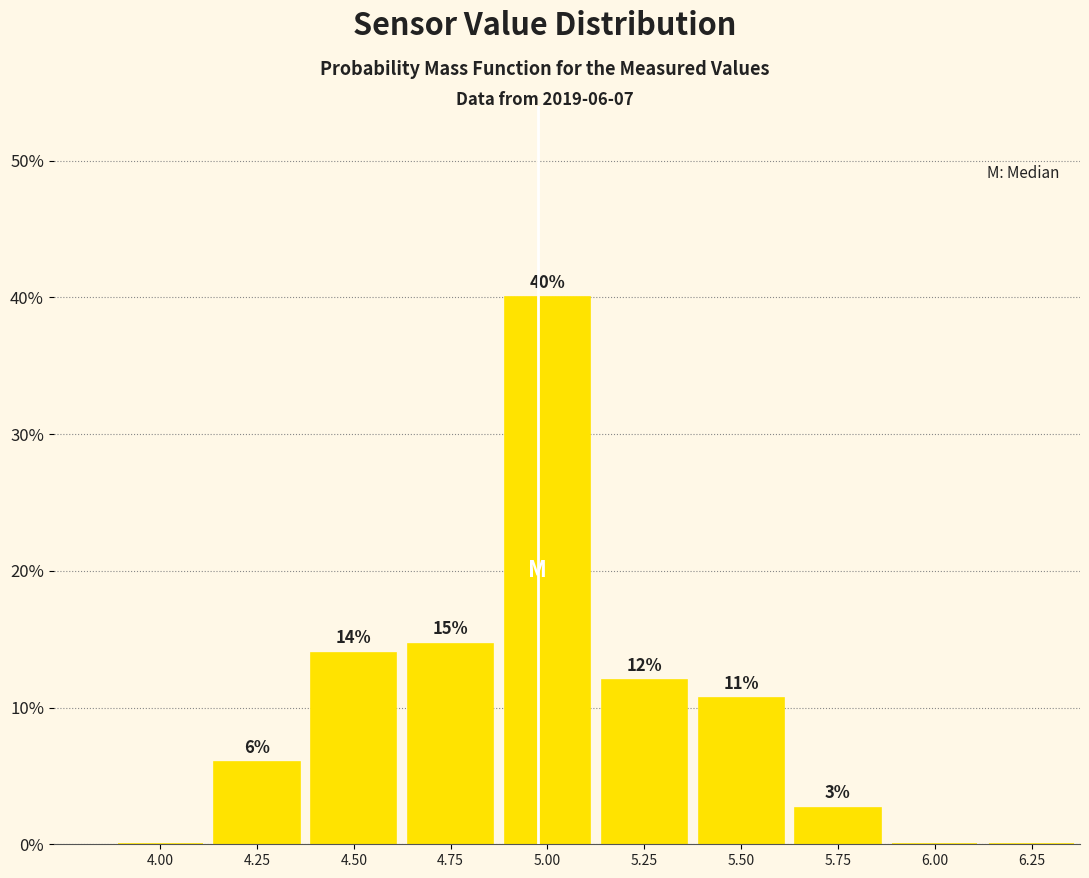

What is the maximum value shown in the chart?

40.0